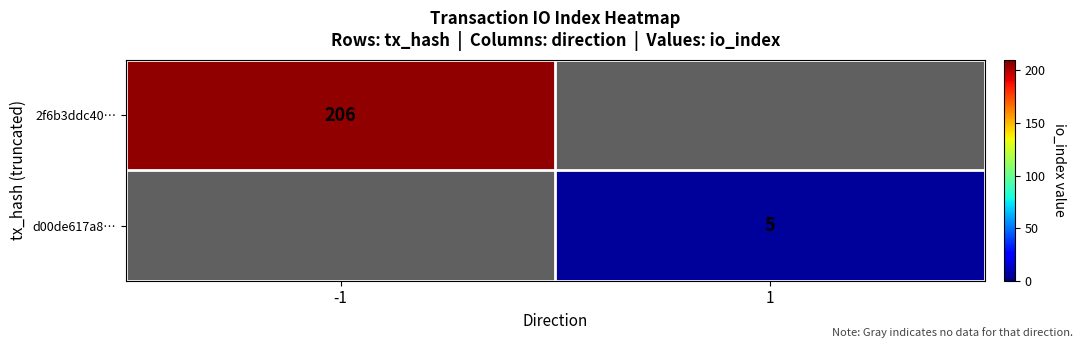

Is it true that 2f6b3ddc40… equals 280 at -1?

False